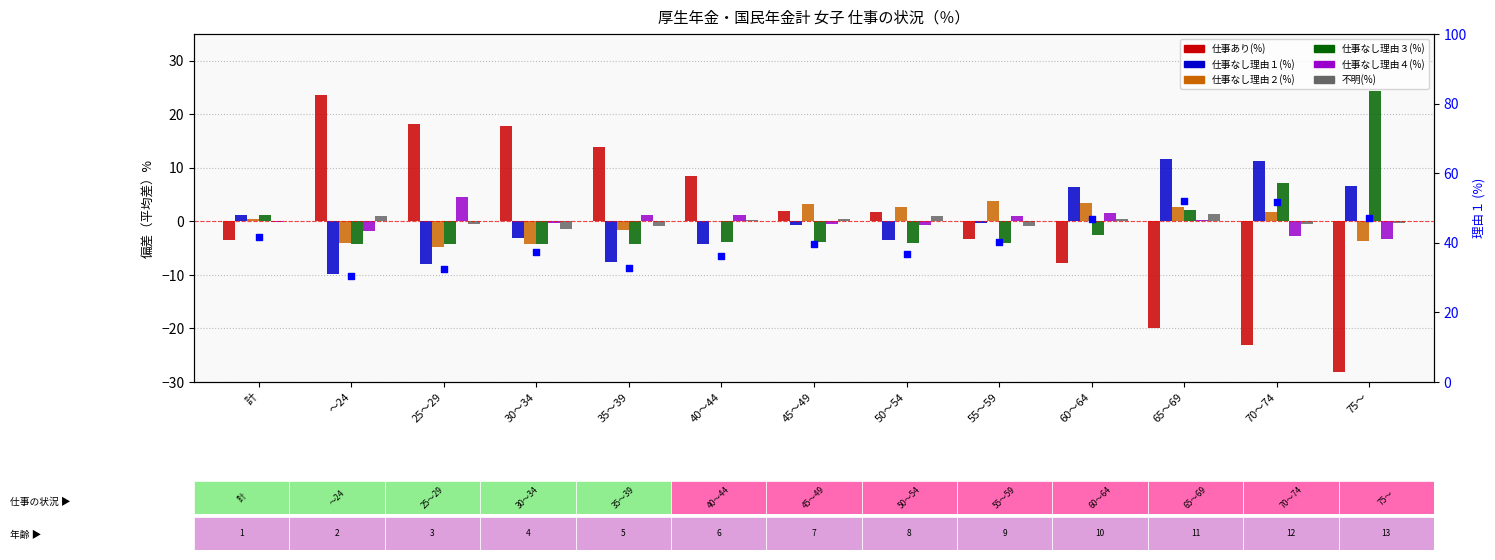

At which category is the sum across all series the highest?

25～29